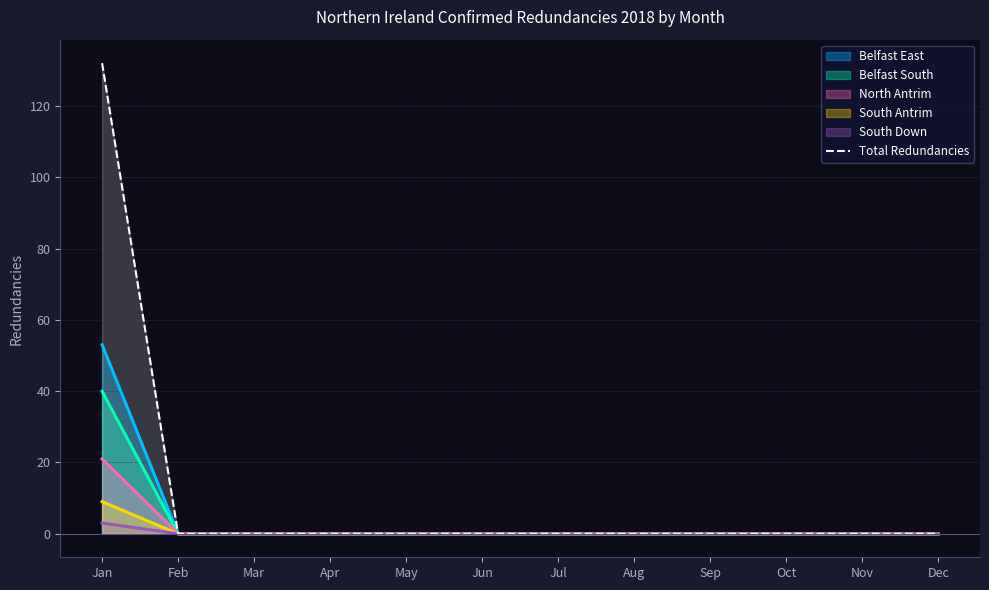

How many lines are shown in the chart?

6